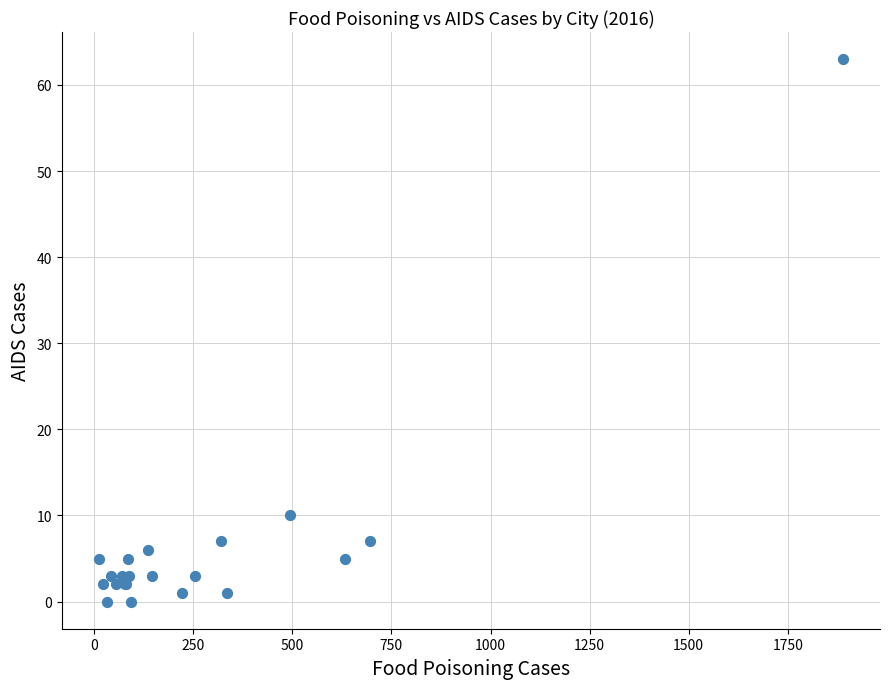

What Y value in the scatter plot is closest to 31?

10